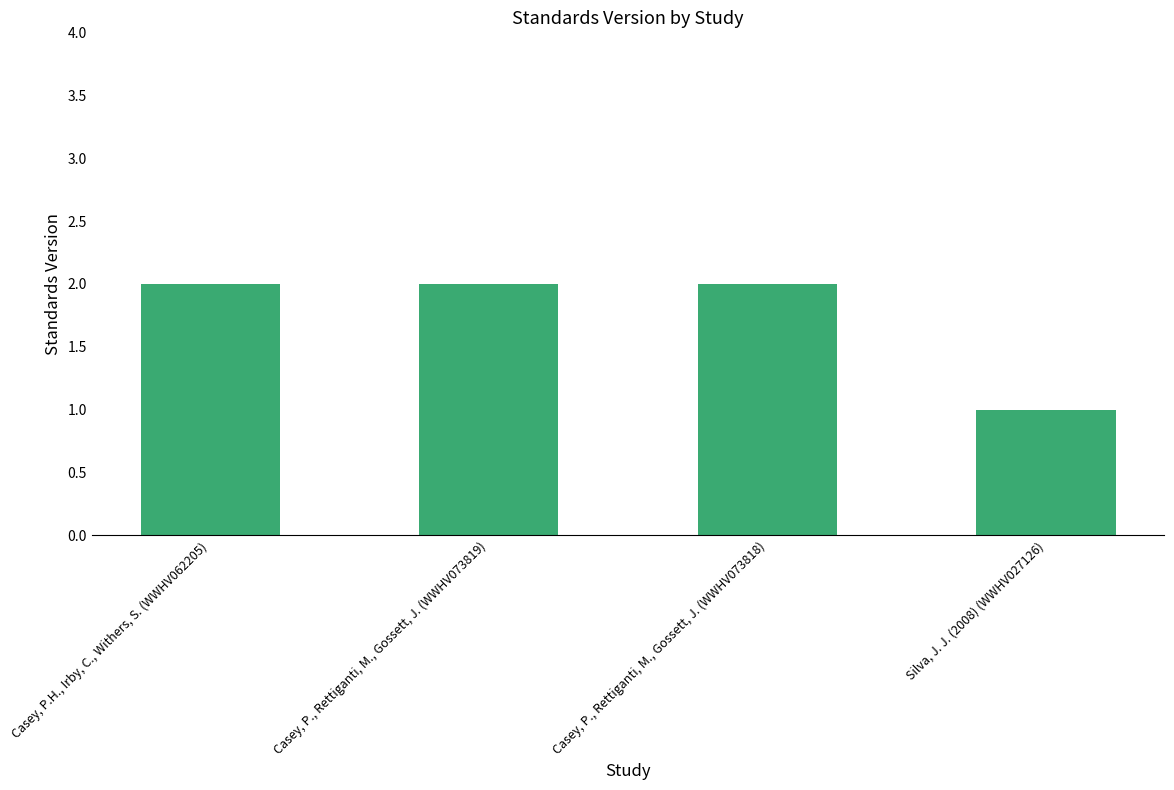

What is the value of the 3rd bar from the left?

2